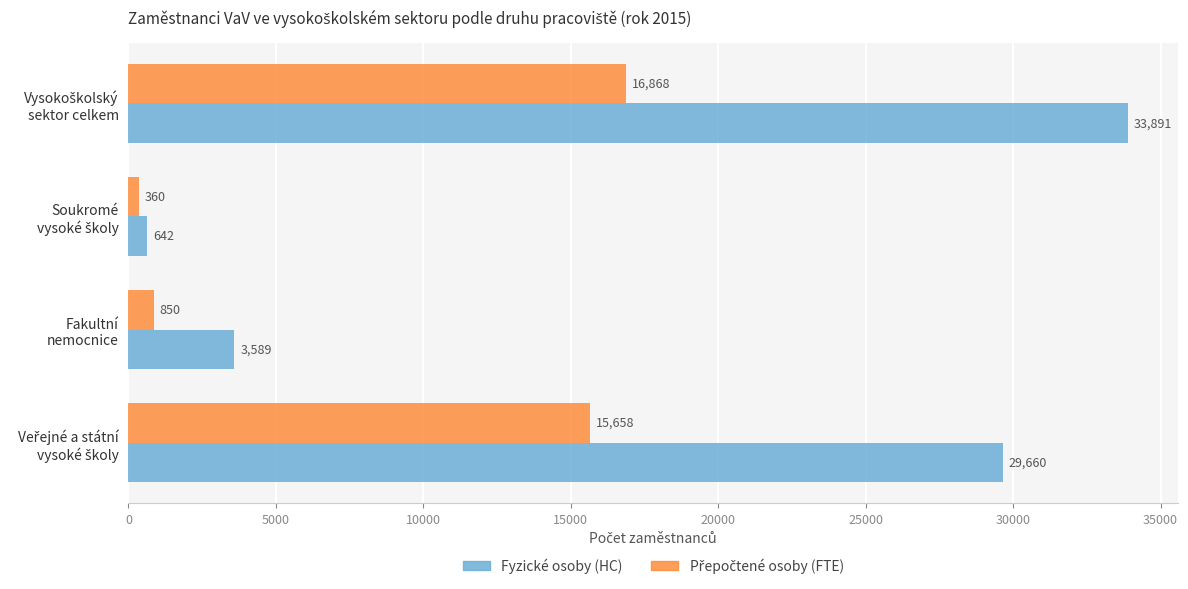

What is the greatest value displayed?

33891.0